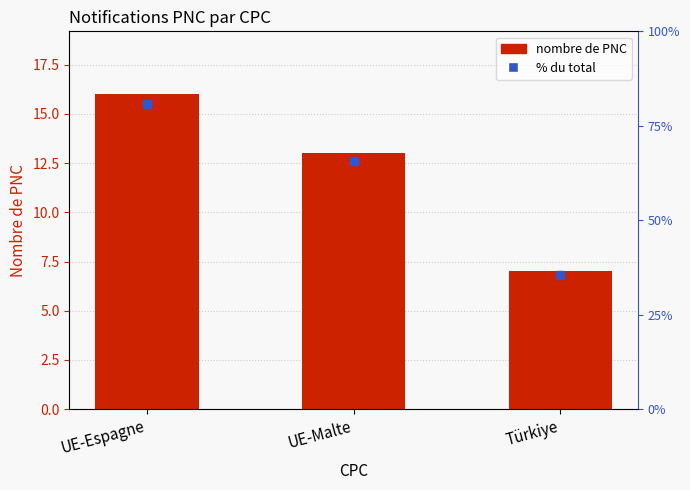

List the labels in order of value, largest first.

UE-Espagne, UE-Malte, Türkiye